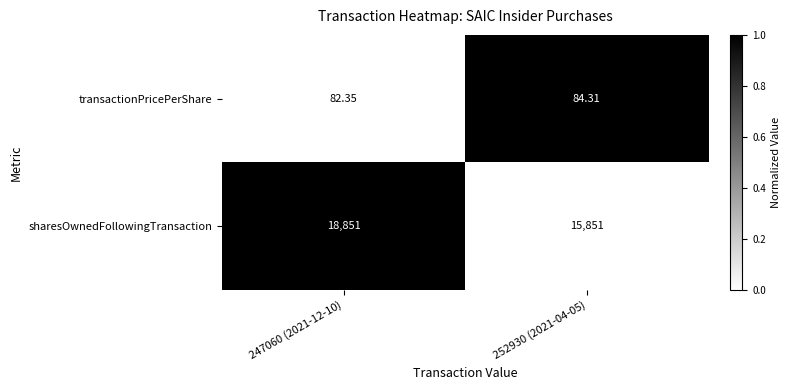

Rank the series at 252930 (2021-04-05) from lowest to highest value.

transactionPricePerShare, sharesOwnedFollowingTransaction